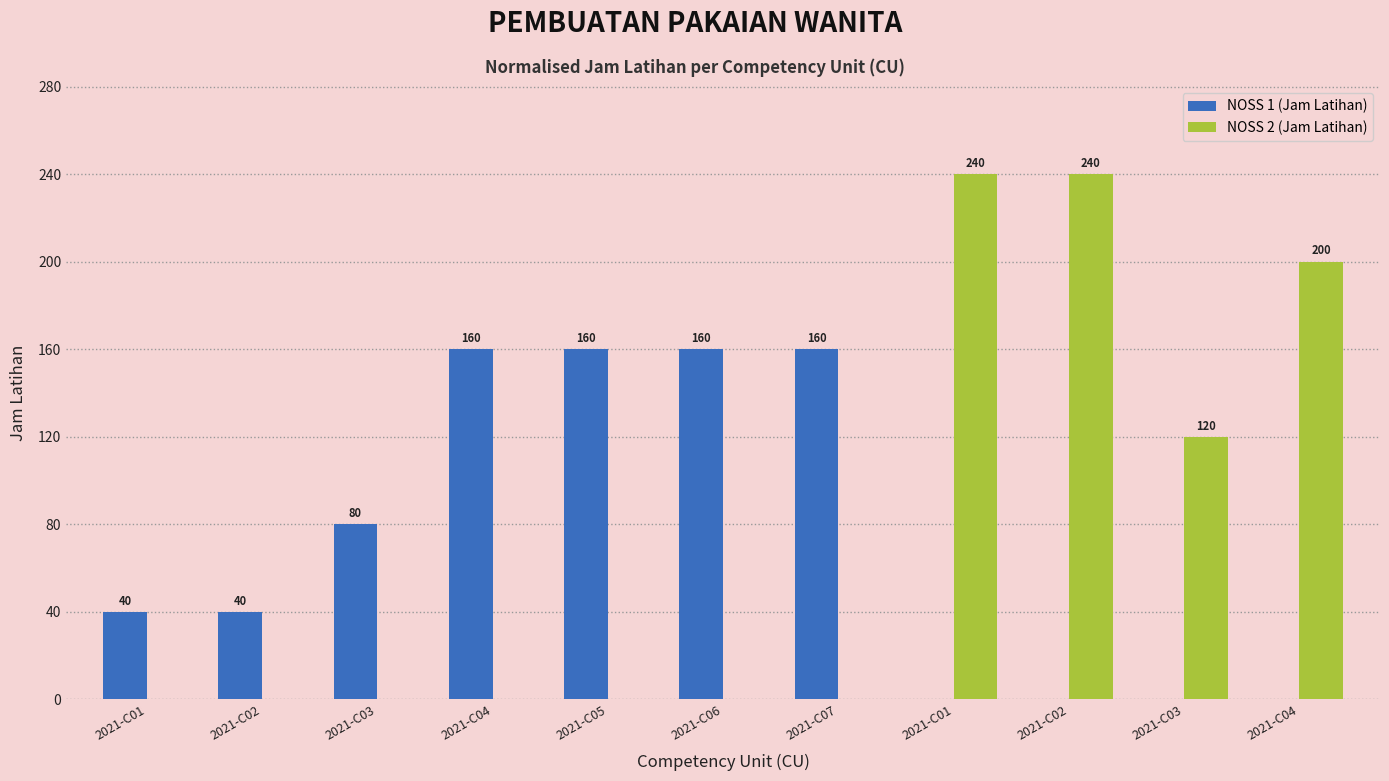

Between 2021-C01 and 2021-C03, which is larger?

2021-C01